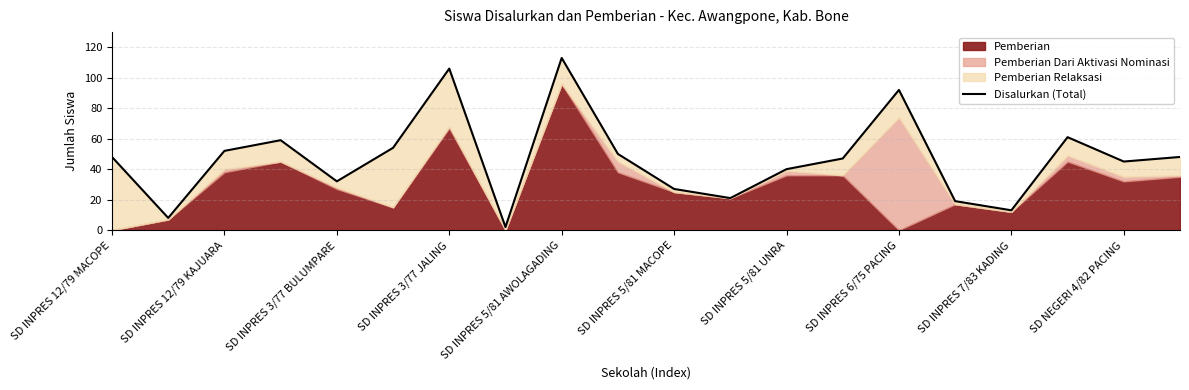

What is the difference between the maximum and second lowest values?

105